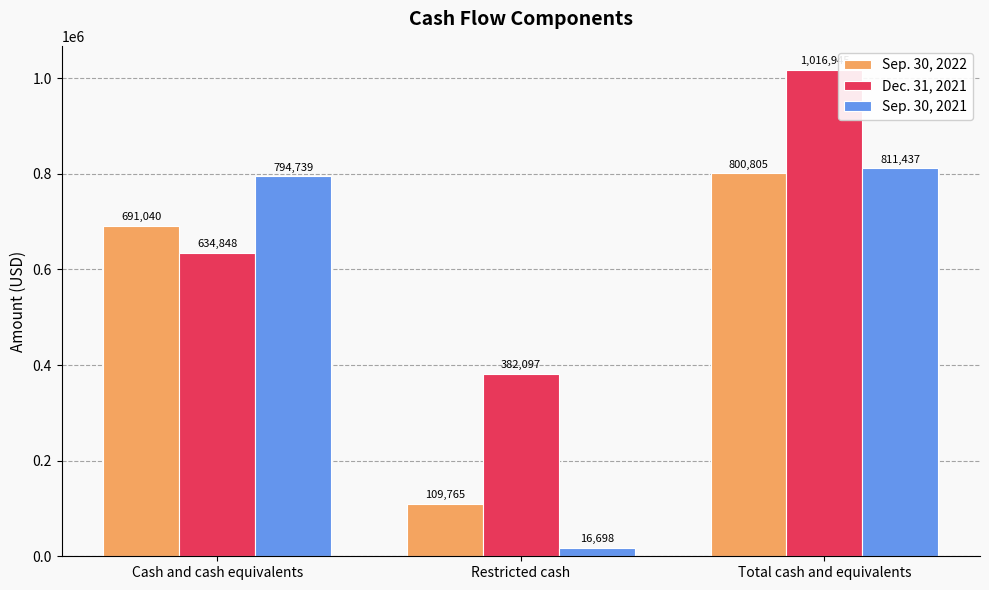

Which series changed the most between Cash and cash equivalents and Total cash and equivalents?

Dec. 31, 2021